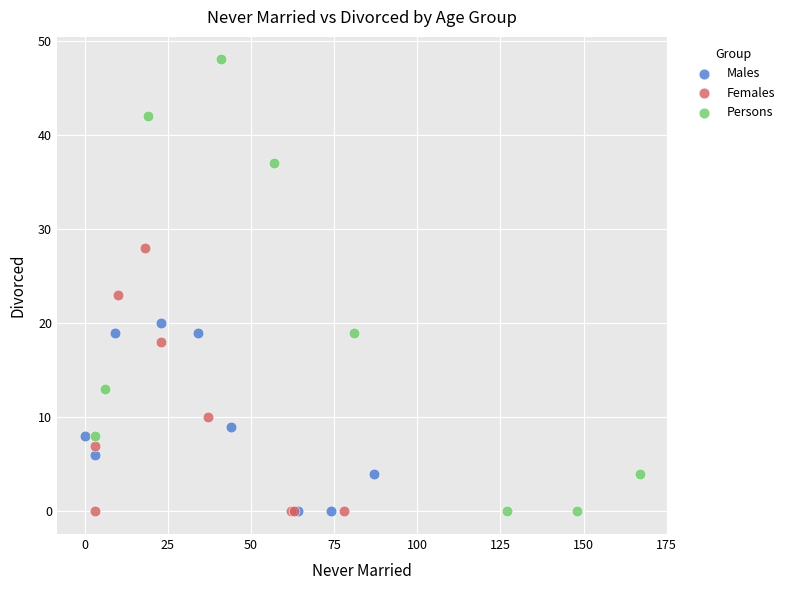

Which series has the widest spread of Y values?

Persons